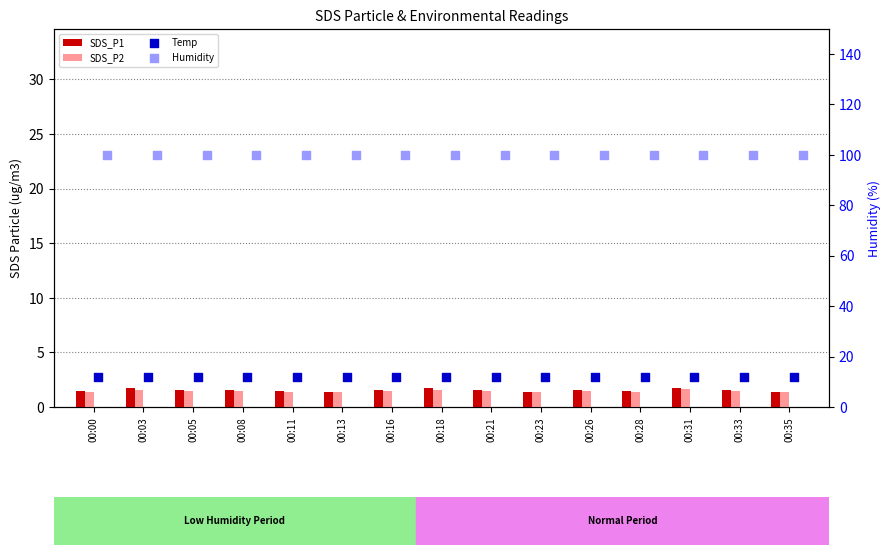

Which series has the largest Y range (max minus min)?

SDS_P1